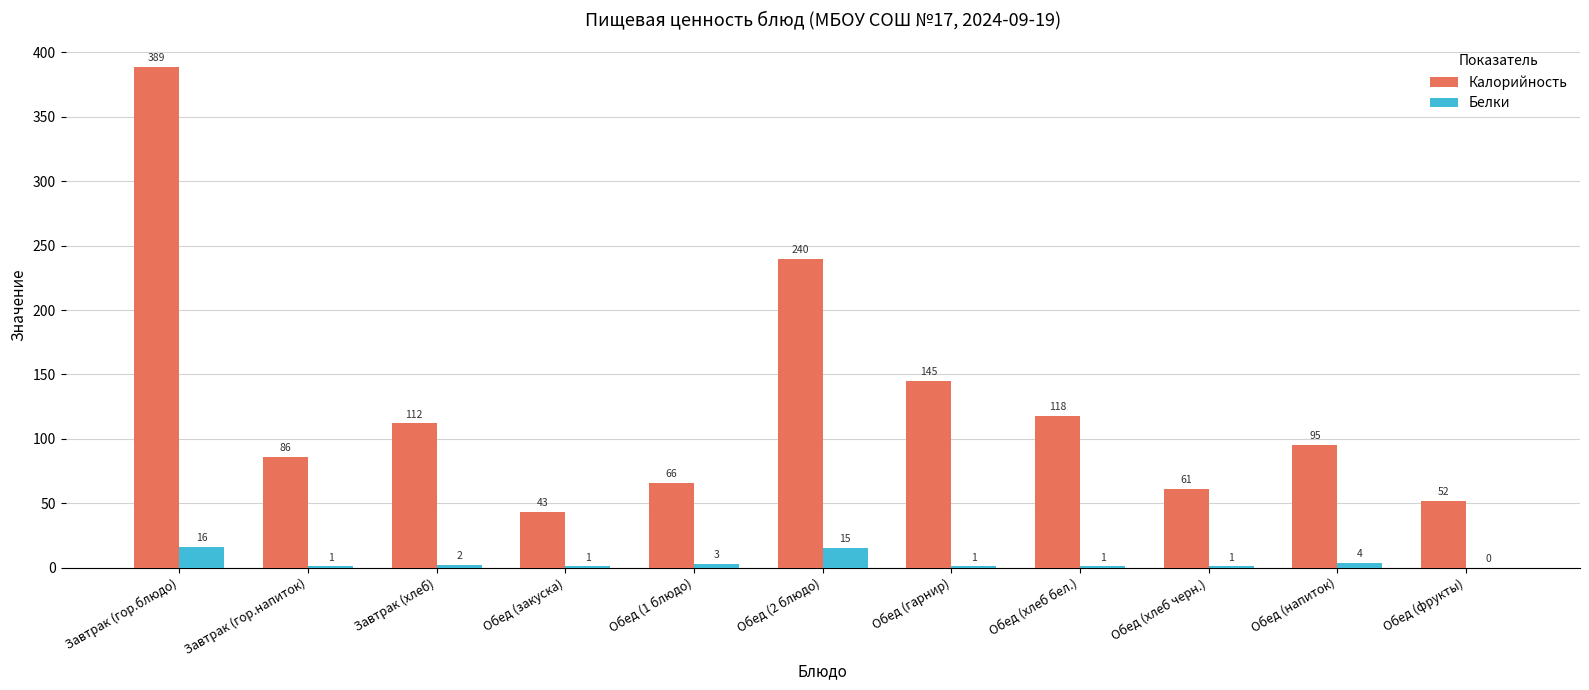

What is the maximum value shown in the chart?

389